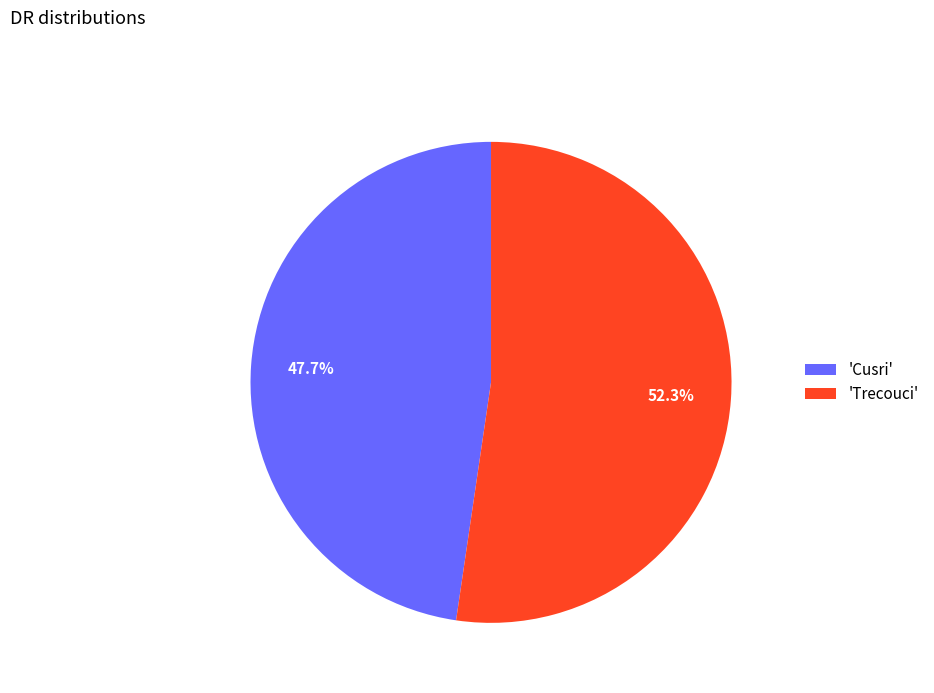

How many slices are in this pie chart?

2